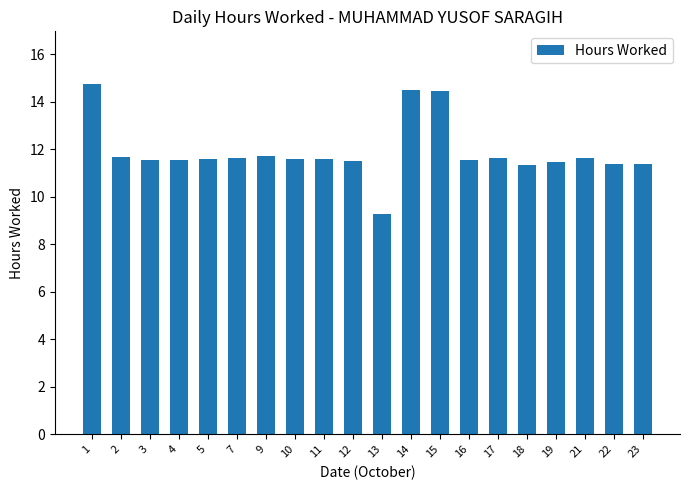

What is the value of the 13th bar from the left?

14.5